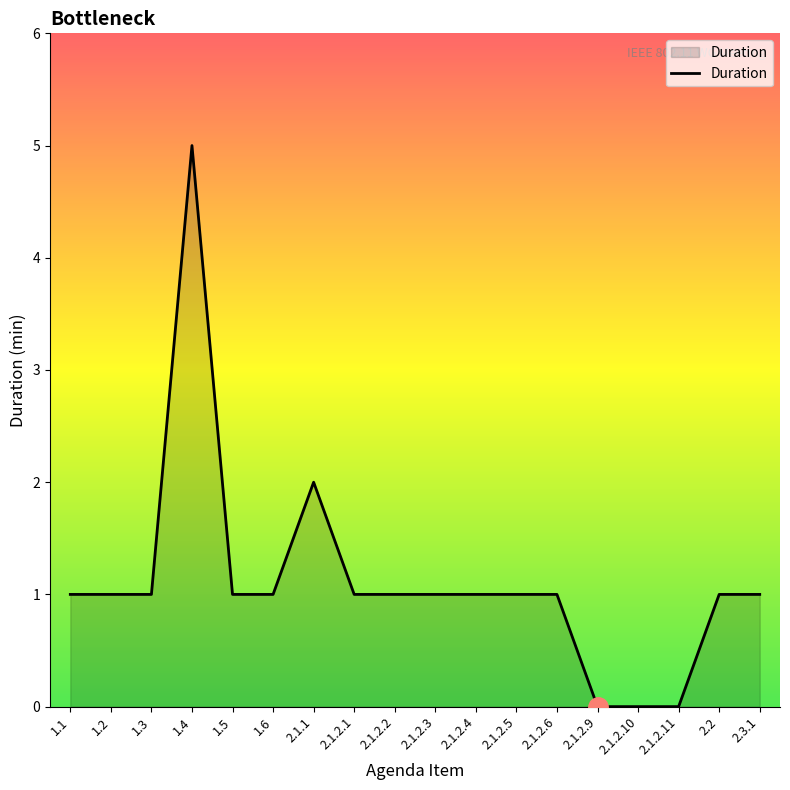

Reading left to right, what are all the values shown in this chart?

1.1=1	1.2=1	1.3=1	1.4=5	1.5=1	1.6=1	2.1.1=2	2.1.2.1=1	2.1.2.2=1	2.1.2.3=1	2.1.2.4=1	2.1.2.5=1	2.1.2.6=1	2.1.2.9=0	2.1.2.10=0	2.1.2.11=0	2.2=1	2.3.1=1